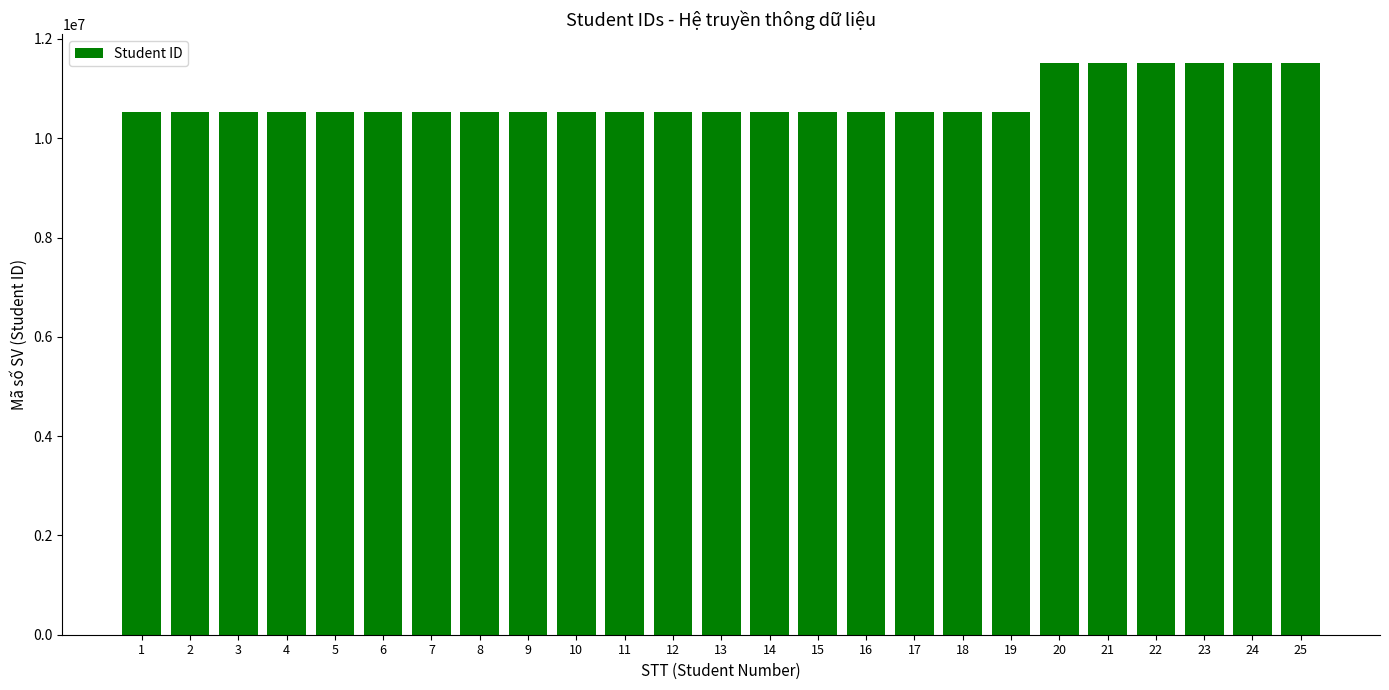

Approximately how many times larger is the value at 4 compared to 21?

0.9